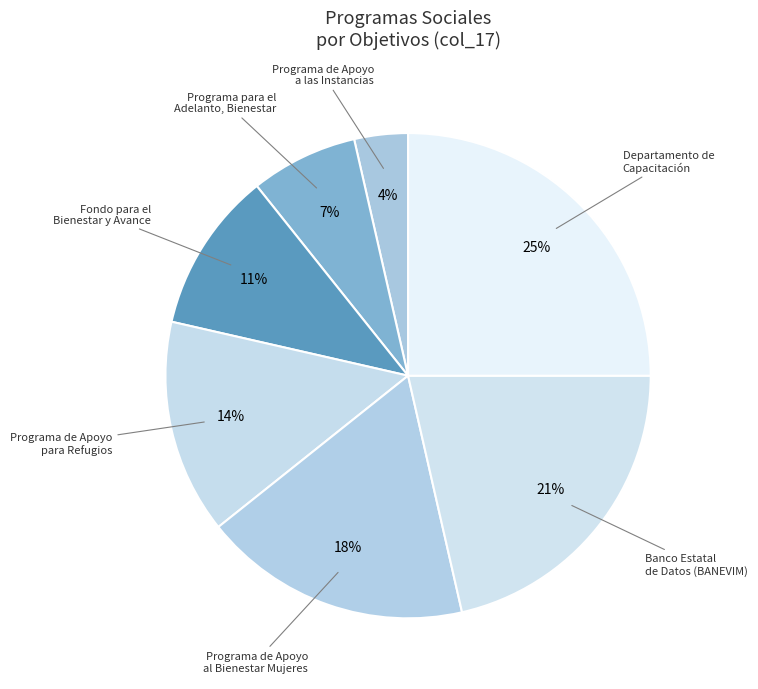

What is the ratio of the value at Fondo para el Bienestar y Avance to the value at Programa de Apoyo al Bienestar Mujeres?

0.6